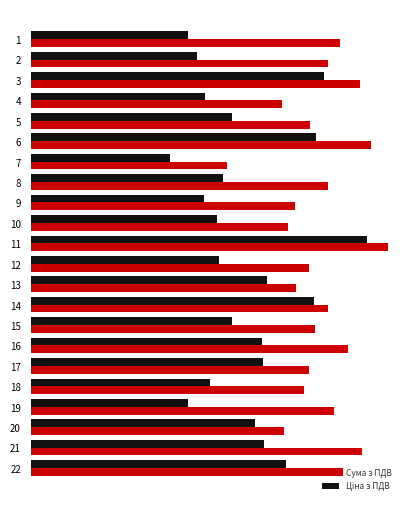

At which category is the sum across all series the highest?

10